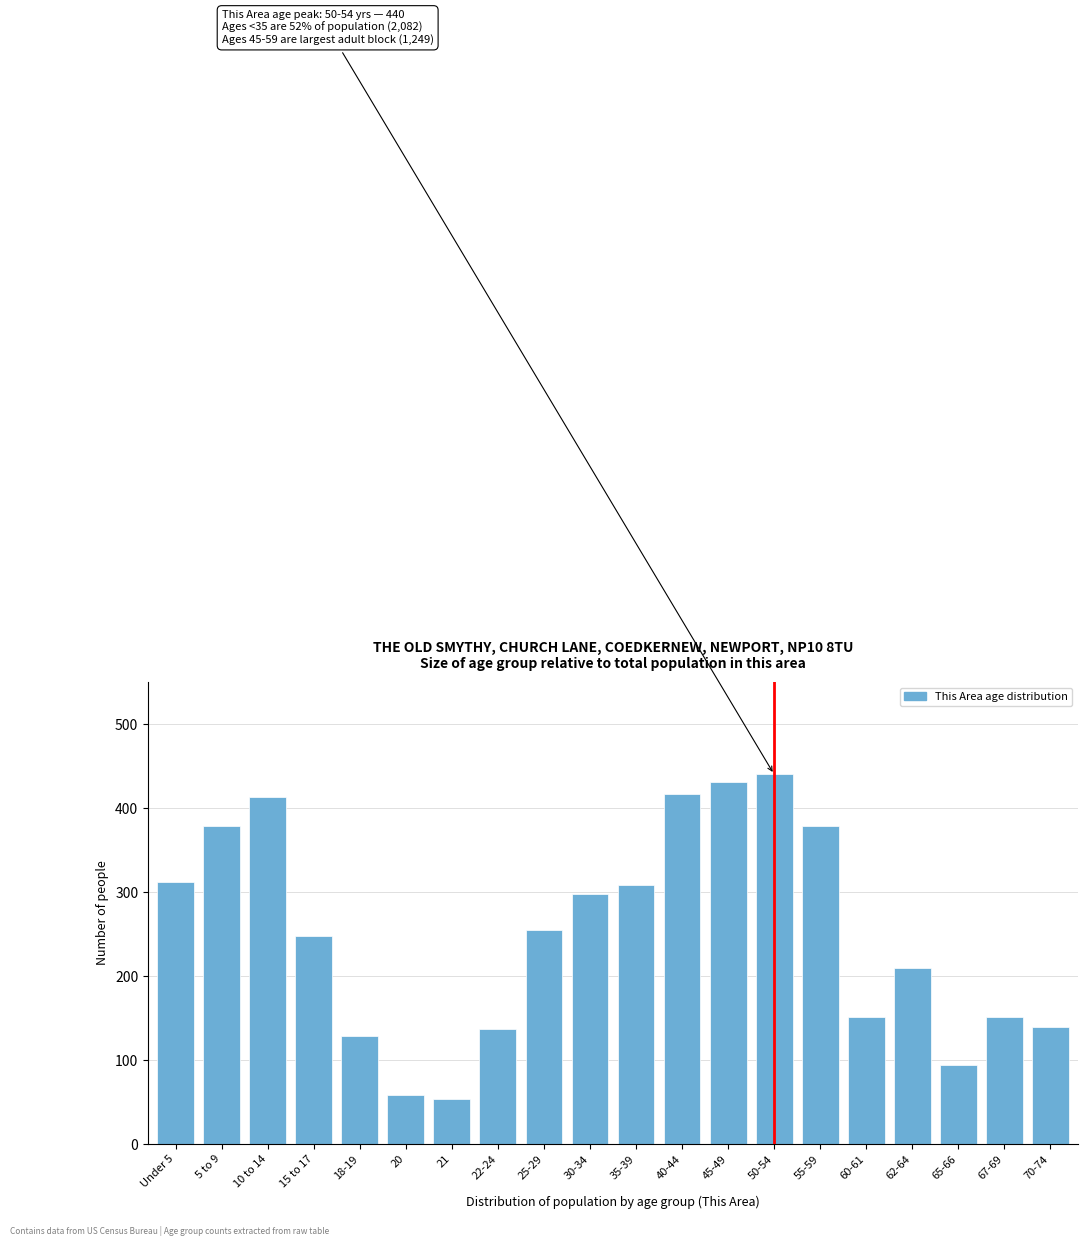

What is the difference between the maximum and minimum values?

386